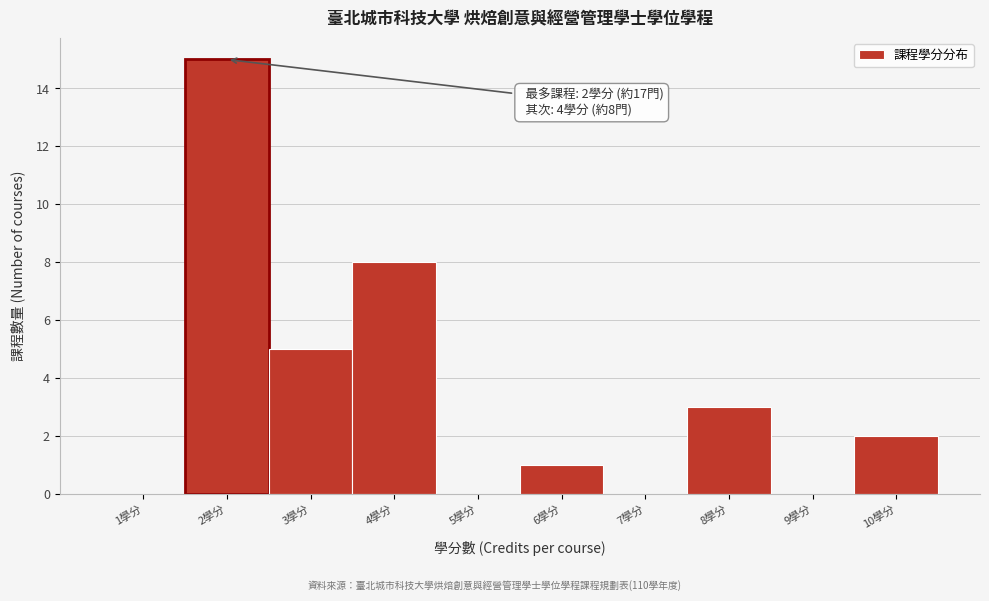

Which range on the x-axis has the tallest bar?

1.5 to 2.5